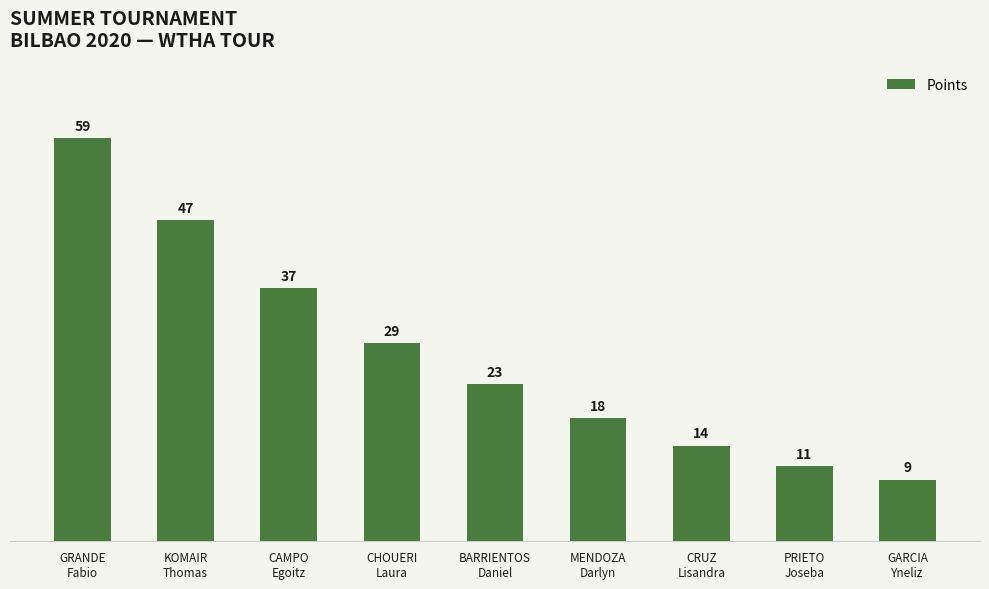

Is it true that the value at CHOUERI
Laura is 13?

False